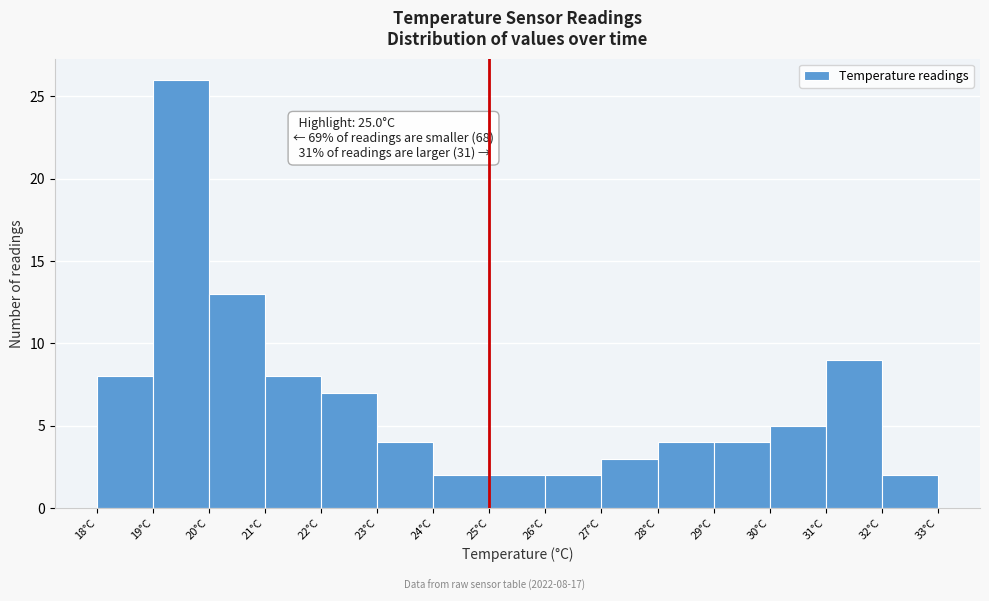

Which range on the x-axis has the tallest bar?

19 to 20